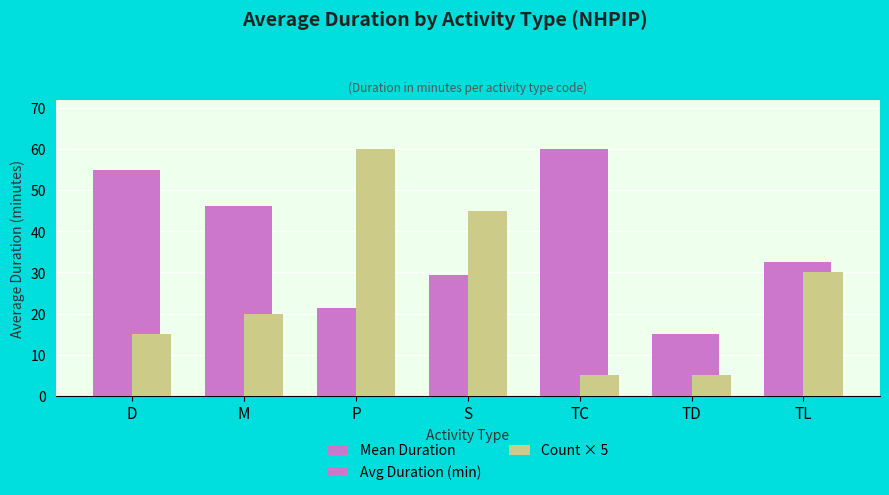

What is the sum of all Mean Duration values?

259.4